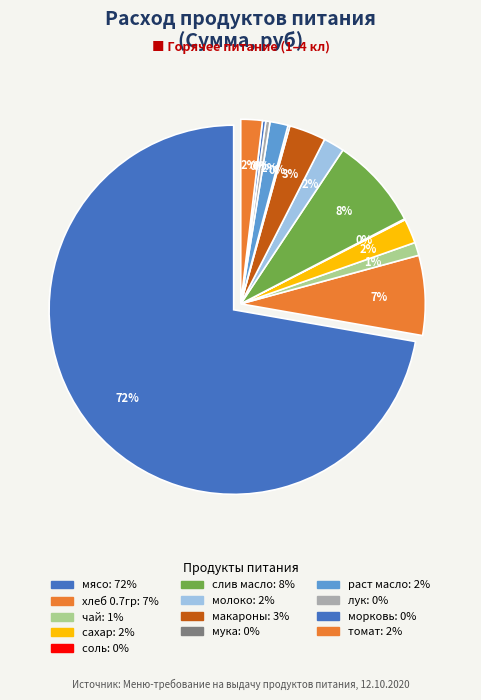

What is the largest slice in the pie chart?

мясо